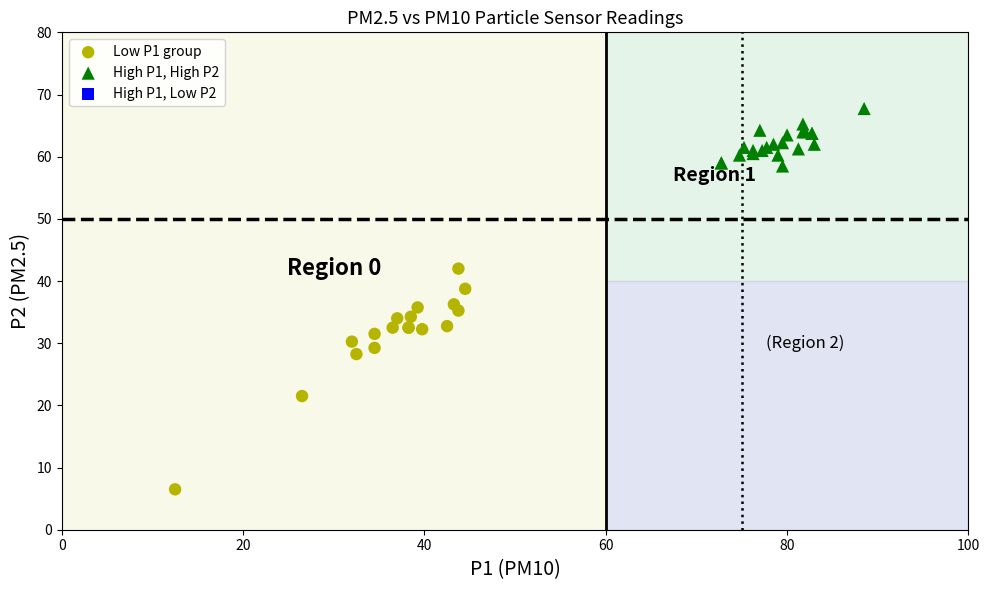

Which series reaches the maximum Y coordinate?

High P1, High P2